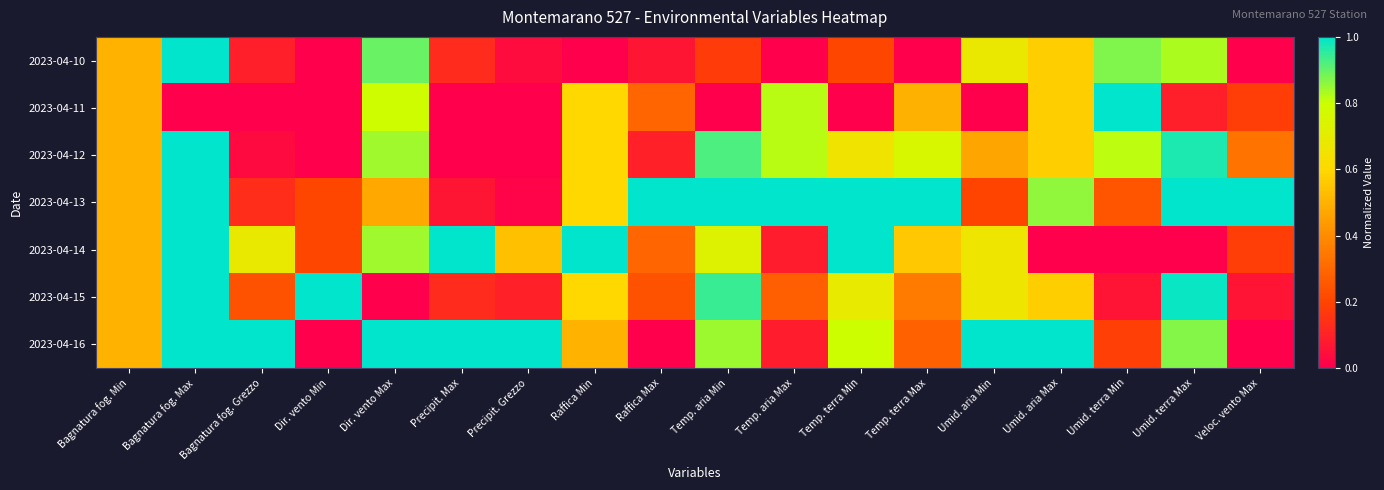

Which series has the largest range (max minus min)?

2023-04-10